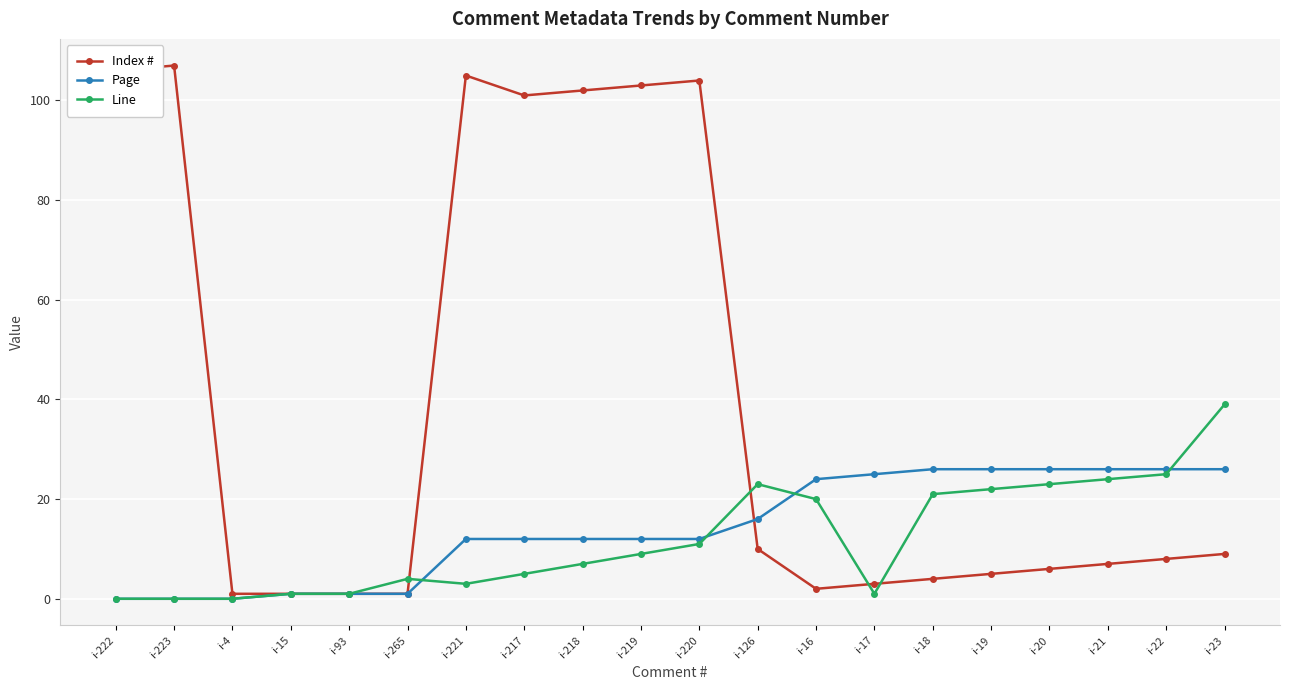

Which series ends up on top after the final intersection of Index # and Line?

Line